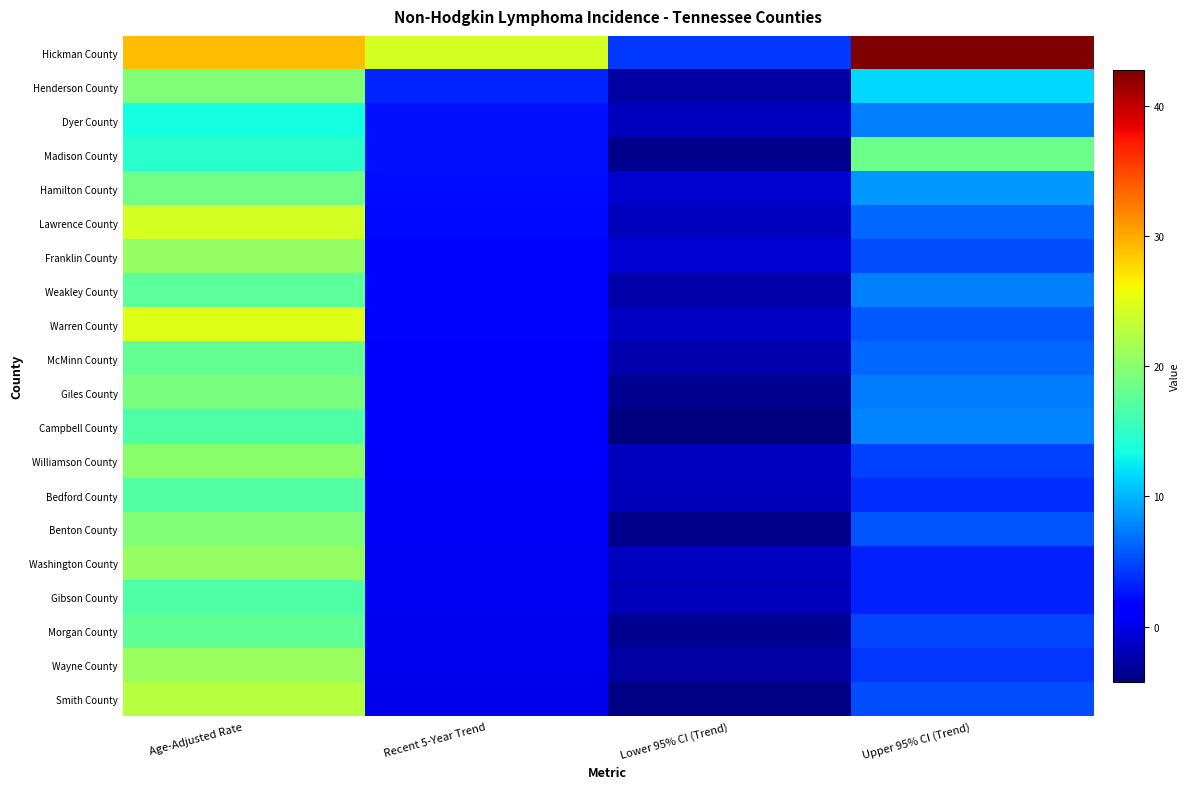

Reading left to right, list all the values displayed in this chart.

Hickman County: Age-Adjusted Rate=29.1	Recent 5-Year Trend=24.4	Lower 95% CI (Trend)=4.2	Upper 95% CI (Trend)=42.8
Henderson County: Age-Adjusted Rate=19.6	Recent 5-Year Trend=3.4	Lower 95% CI (Trend)=-2.8	Upper 95% CI (Trend)=11.7
Dyer County: Age-Adjusted Rate=13.4	Recent 5-Year Trend=2.4	Lower 95% CI (Trend)=-1.7	Upper 95% CI (Trend)=7.5
Madison County: Age-Adjusted Rate=14.6	Recent 5-Year Trend=2.4	Lower 95% CI (Trend)=-3.7	Upper 95% CI (Trend)=18.5
Hamilton County: Age-Adjusted Rate=18.8	Recent 5-Year Trend=2.3	Lower 95% CI (Trend)=-0.9	Upper 95% CI (Trend)=8.6
Lawrence County: Age-Adjusted Rate=24.4	Recent 5-Year Trend=2.1	Lower 95% CI (Trend)=-1.6	Upper 95% CI (Trend)=6.5
Franklin County: Age-Adjusted Rate=20.6	Recent 5-Year Trend=1.9	Lower 95% CI (Trend)=-0.8	Upper 95% CI (Trend)=5.2
Weakley County: Age-Adjusted Rate=17.5	Recent 5-Year Trend=1.9	Lower 95% CI (Trend)=-2.5	Upper 95% CI (Trend)=7.5
Warren County: Age-Adjusted Rate=24.9	Recent 5-Year Trend=1.8	Lower 95% CI (Trend)=-1.5	Upper 95% CI (Trend)=5.8
McMinn County: Age-Adjusted Rate=17.8	Recent 5-Year Trend=1.7	Lower 95% CI (Trend)=-2.3	Upper 95% CI (Trend)=6.4
Giles County: Age-Adjusted Rate=19.1	Recent 5-Year Trend=1.6	Lower 95% CI (Trend)=-3.4	Upper 95% CI (Trend)=7.3
Campbell County: Age-Adjusted Rate=16.7	Recent 5-Year Trend=1.3	Lower 95% CI (Trend)=-4.3	Upper 95% CI (Trend)=7.7
Williamson County: Age-Adjusted Rate=20.0	Recent 5-Year Trend=1.1	Lower 95% CI (Trend)=-1.7	Upper 95% CI (Trend)=4.7
Bedford County: Age-Adjusted Rate=17.0	Recent 5-Year Trend=0.7	Lower 95% CI (Trend)=-1.9	Upper 95% CI (Trend)=3.7
Benton County: Age-Adjusted Rate=19.6	Recent 5-Year Trend=0.7	Lower 95% CI (Trend)=-3.7	Upper 95% CI (Trend)=5.6
Washington County: Age-Adjusted Rate=20.7	Recent 5-Year Trend=0.6	Lower 95% CI (Trend)=-1.7	Upper 95% CI (Trend)=3.2
Gibson County: Age-Adjusted Rate=16.7	Recent 5-Year Trend=0.5	Lower 95% CI (Trend)=-1.9	Upper 95% CI (Trend)=3.2
Morgan County: Age-Adjusted Rate=17.7	Recent 5-Year Trend=0.3	Lower 95% CI (Trend)=-3.4	Upper 95% CI (Trend)=4.8
Wayne County: Age-Adjusted Rate=21.0	Recent 5-Year Trend=0.3	Lower 95% CI (Trend)=-2.8	Upper 95% CI (Trend)=4.0
Smith County: Age-Adjusted Rate=22.7	Recent 5-Year Trend=0.2	Lower 95% CI (Trend)=-4.1	Upper 95% CI (Trend)=5.1